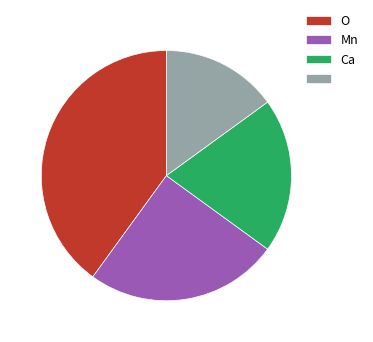

Does any single category account for the majority?

No